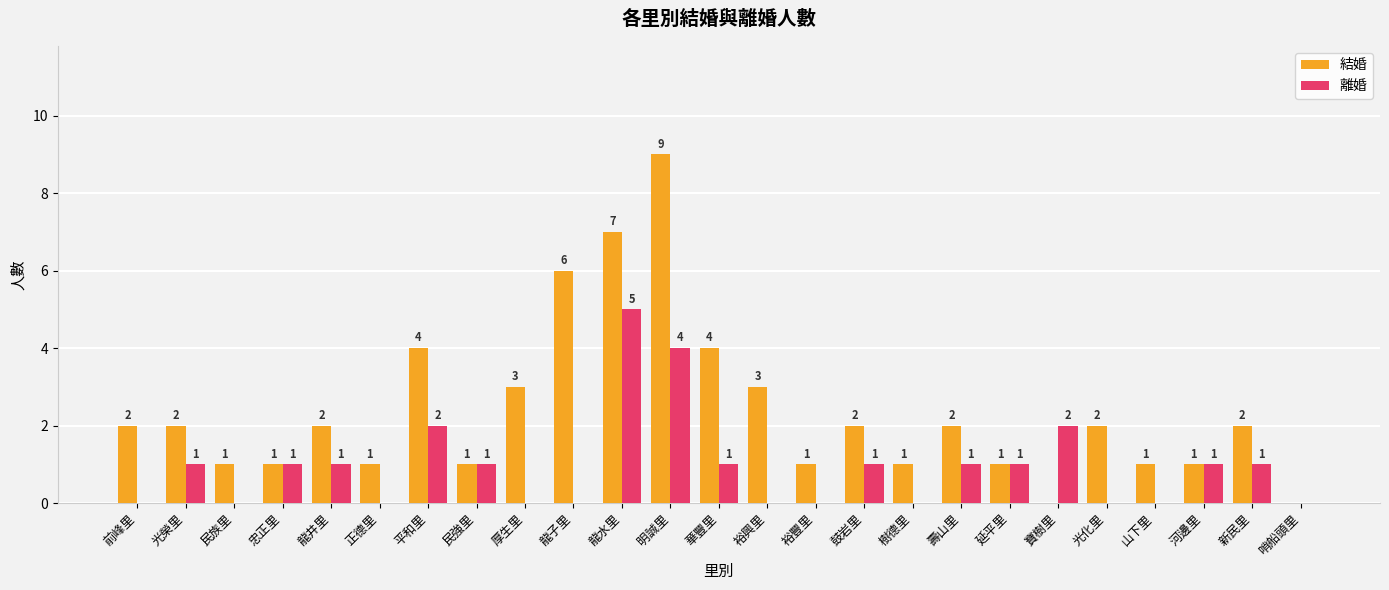

The value of 離婚 at 明誠里 is 6. True or false?

False